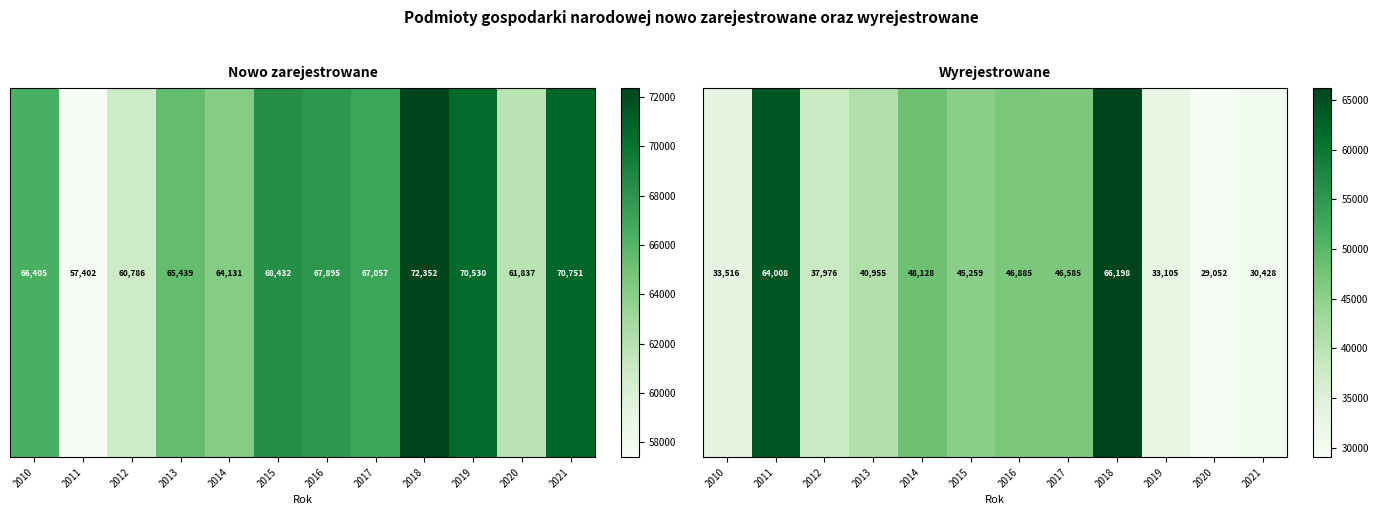

List the labels in order of value, largest first.

2018, 2011, 2014, 2016, 2017, 2015, 2013, 2012, 2010, 2019, 2021, 2020